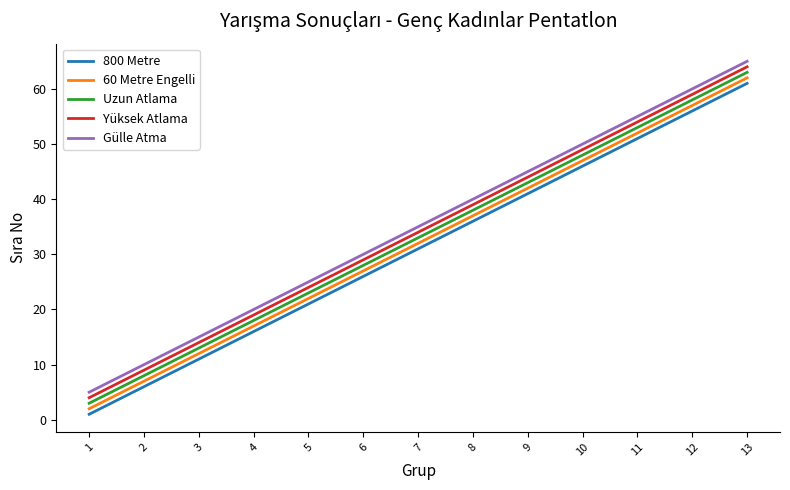

How many categories are shown in the chart?

13